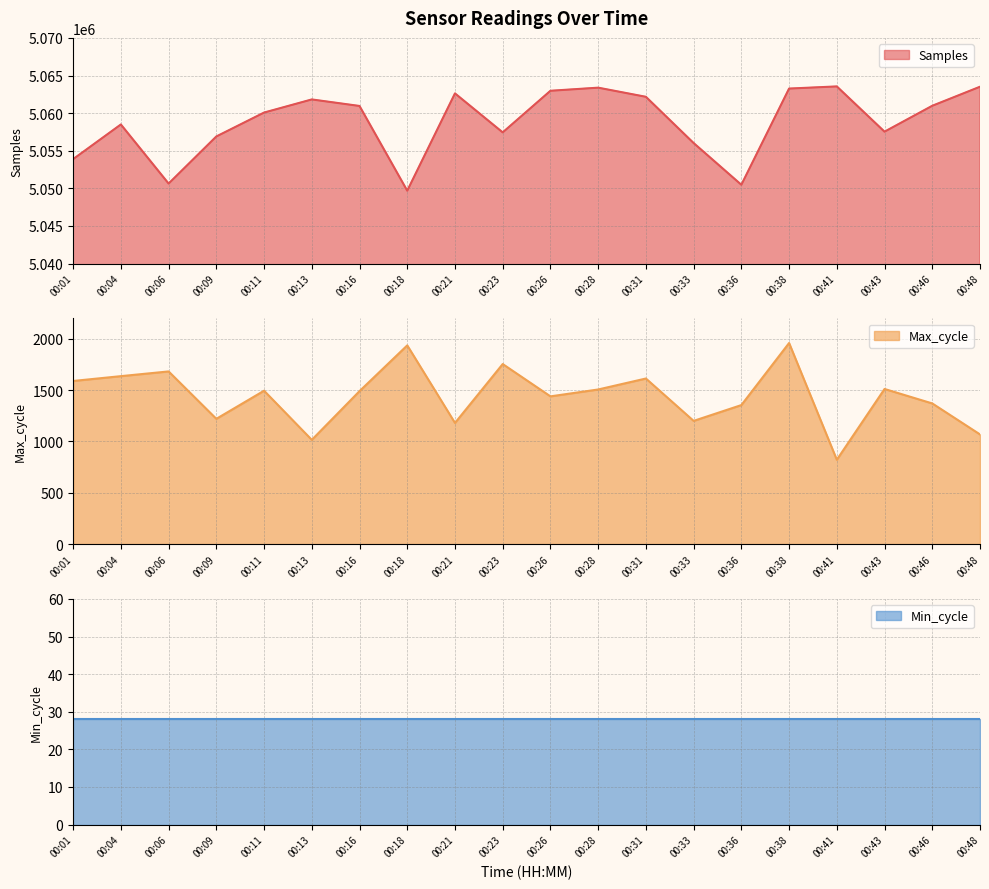

The Max_cycle series shows 2791 at 00:31. True or false?

False